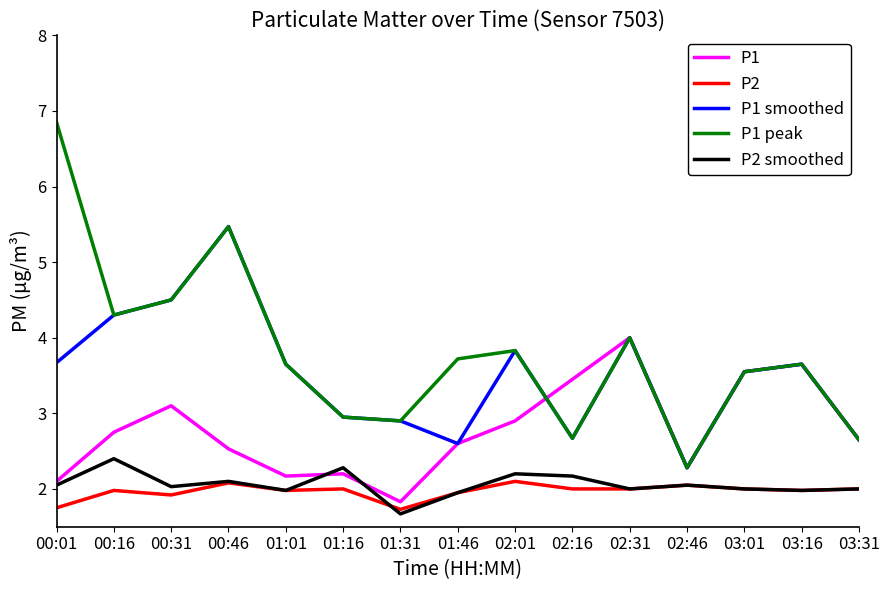

Is it true that P2 smoothed equals 3.4 at 02:01?

False